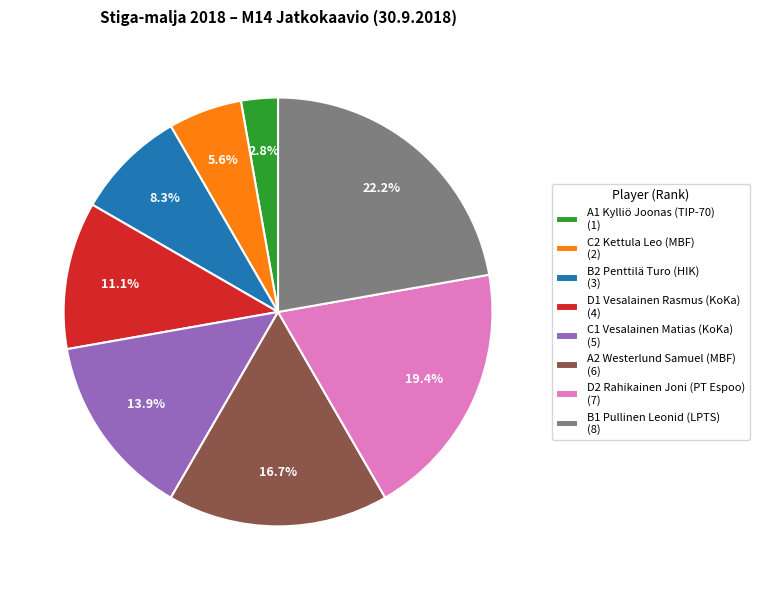

To the nearest percent, what percentage of the pie is D2 Rahikainen Joni (PT Espoo)?

19%